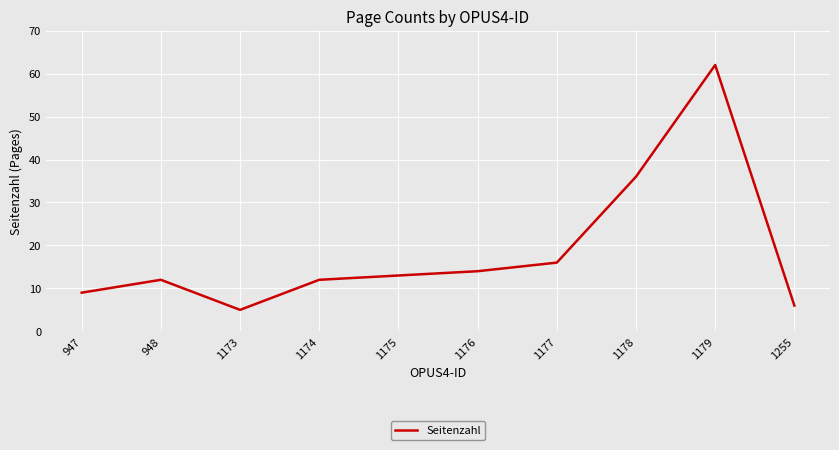

What is the difference between the second highest and minimum values?

31